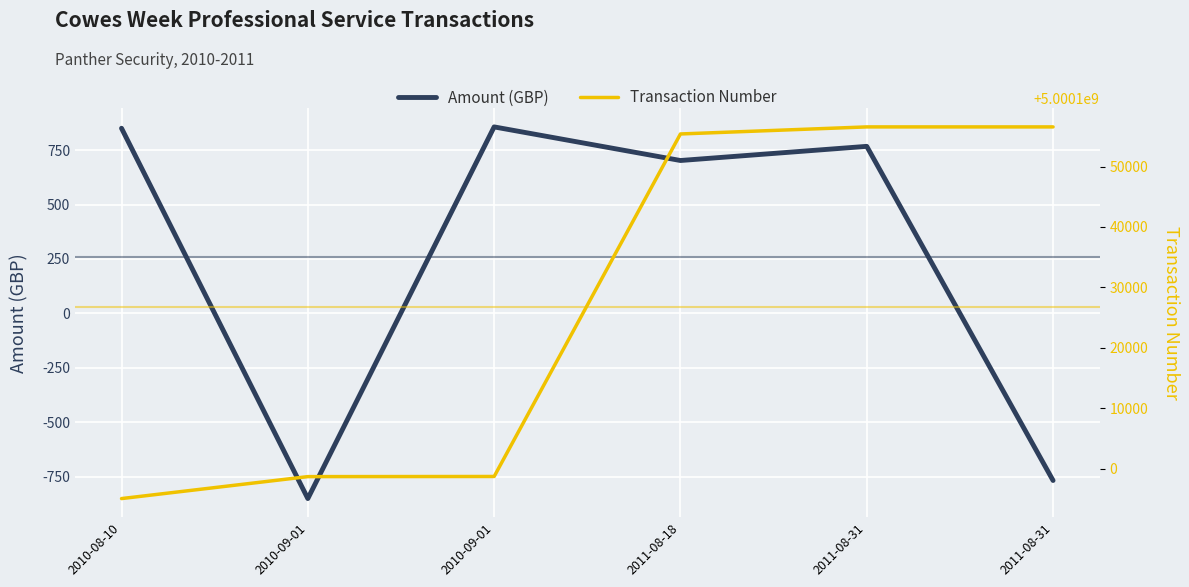

At which category is the sum across all series the highest?

2011-08-31